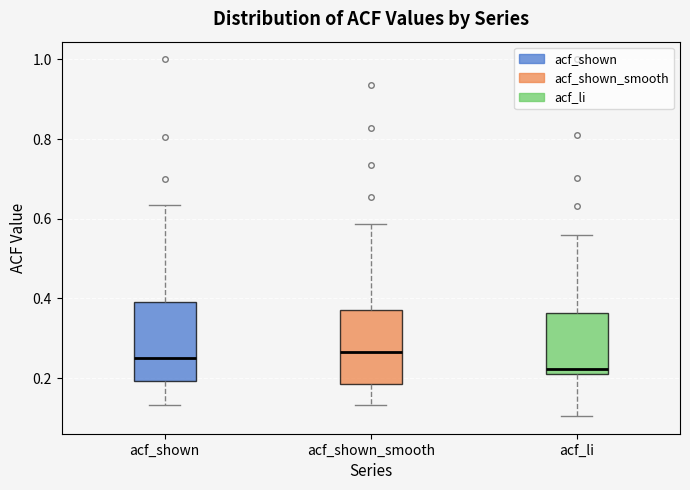

Reading left to right, transcribe this box plot: for each box, give where its median line is, the range the box spans, and where its two whiskers end, as read against the y-axis. The values are not printed on the chart, so give them approximately, as read against the axis.

acf_shown: median 0.24, box 0.20 to 0.40, whiskers 0.14 to 0.64
acf_shown_smooth: median 0.26, box 0.18 to 0.38, whiskers 0.14 to 0.58
acf_li: median 0.22 (just above the box's lower edge), box 0.22 to 0.36, whiskers 0.10 to 0.56